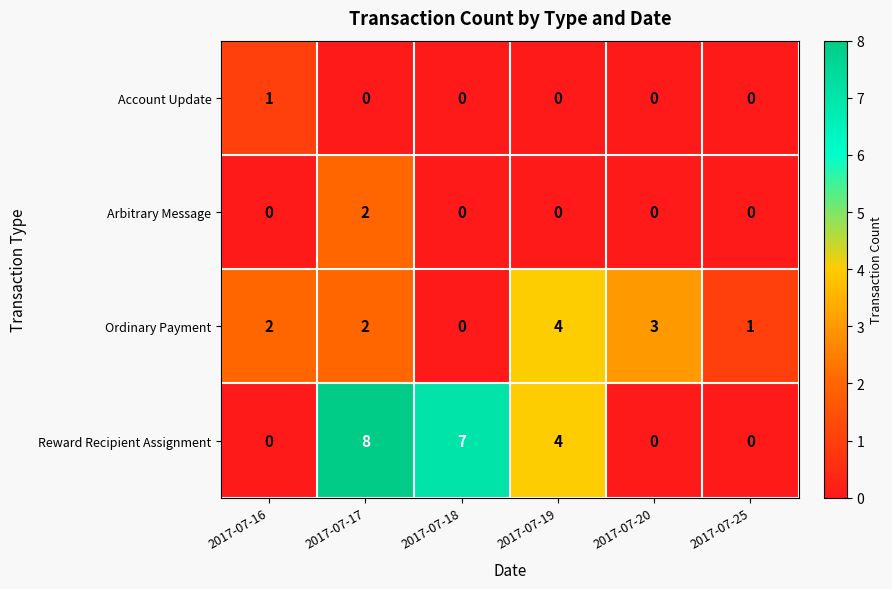

Rank the series by their maximum value, from lowest to highest.

Account Update, Arbitrary Message, Ordinary Payment, Reward Recipient Assignment